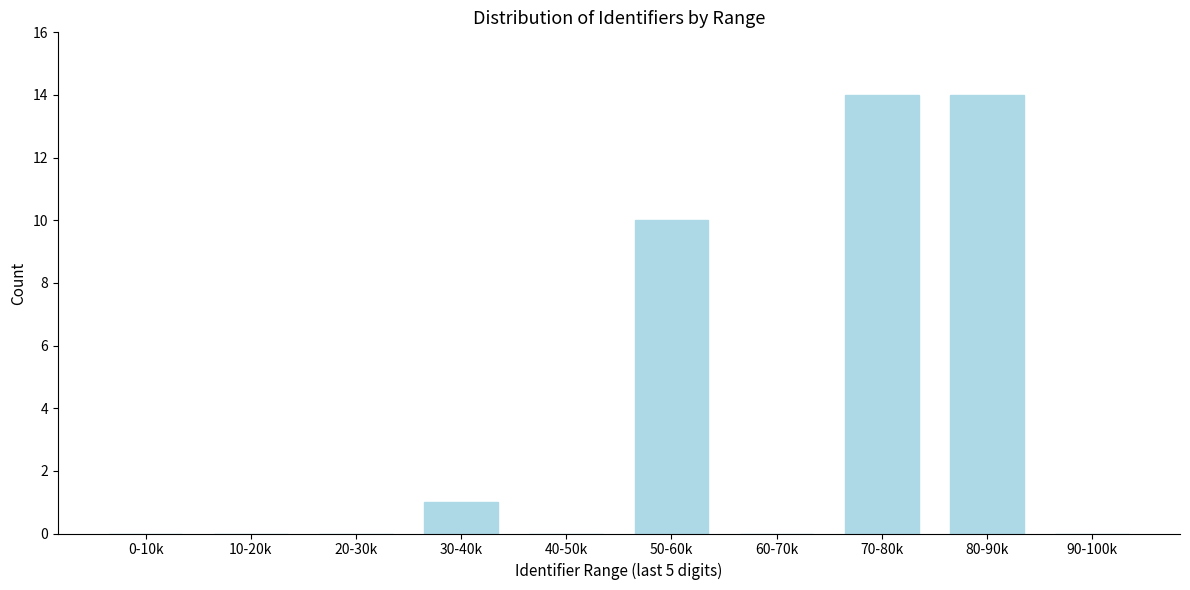

Reading left to right, transcribe all the data shown in this chart.

0-10k=0	10-20k=0	20-30k=0	30-40k=1	40-50k=0	50-60k=10	60-70k=0	70-80k=14	80-90k=14	90-100k=0